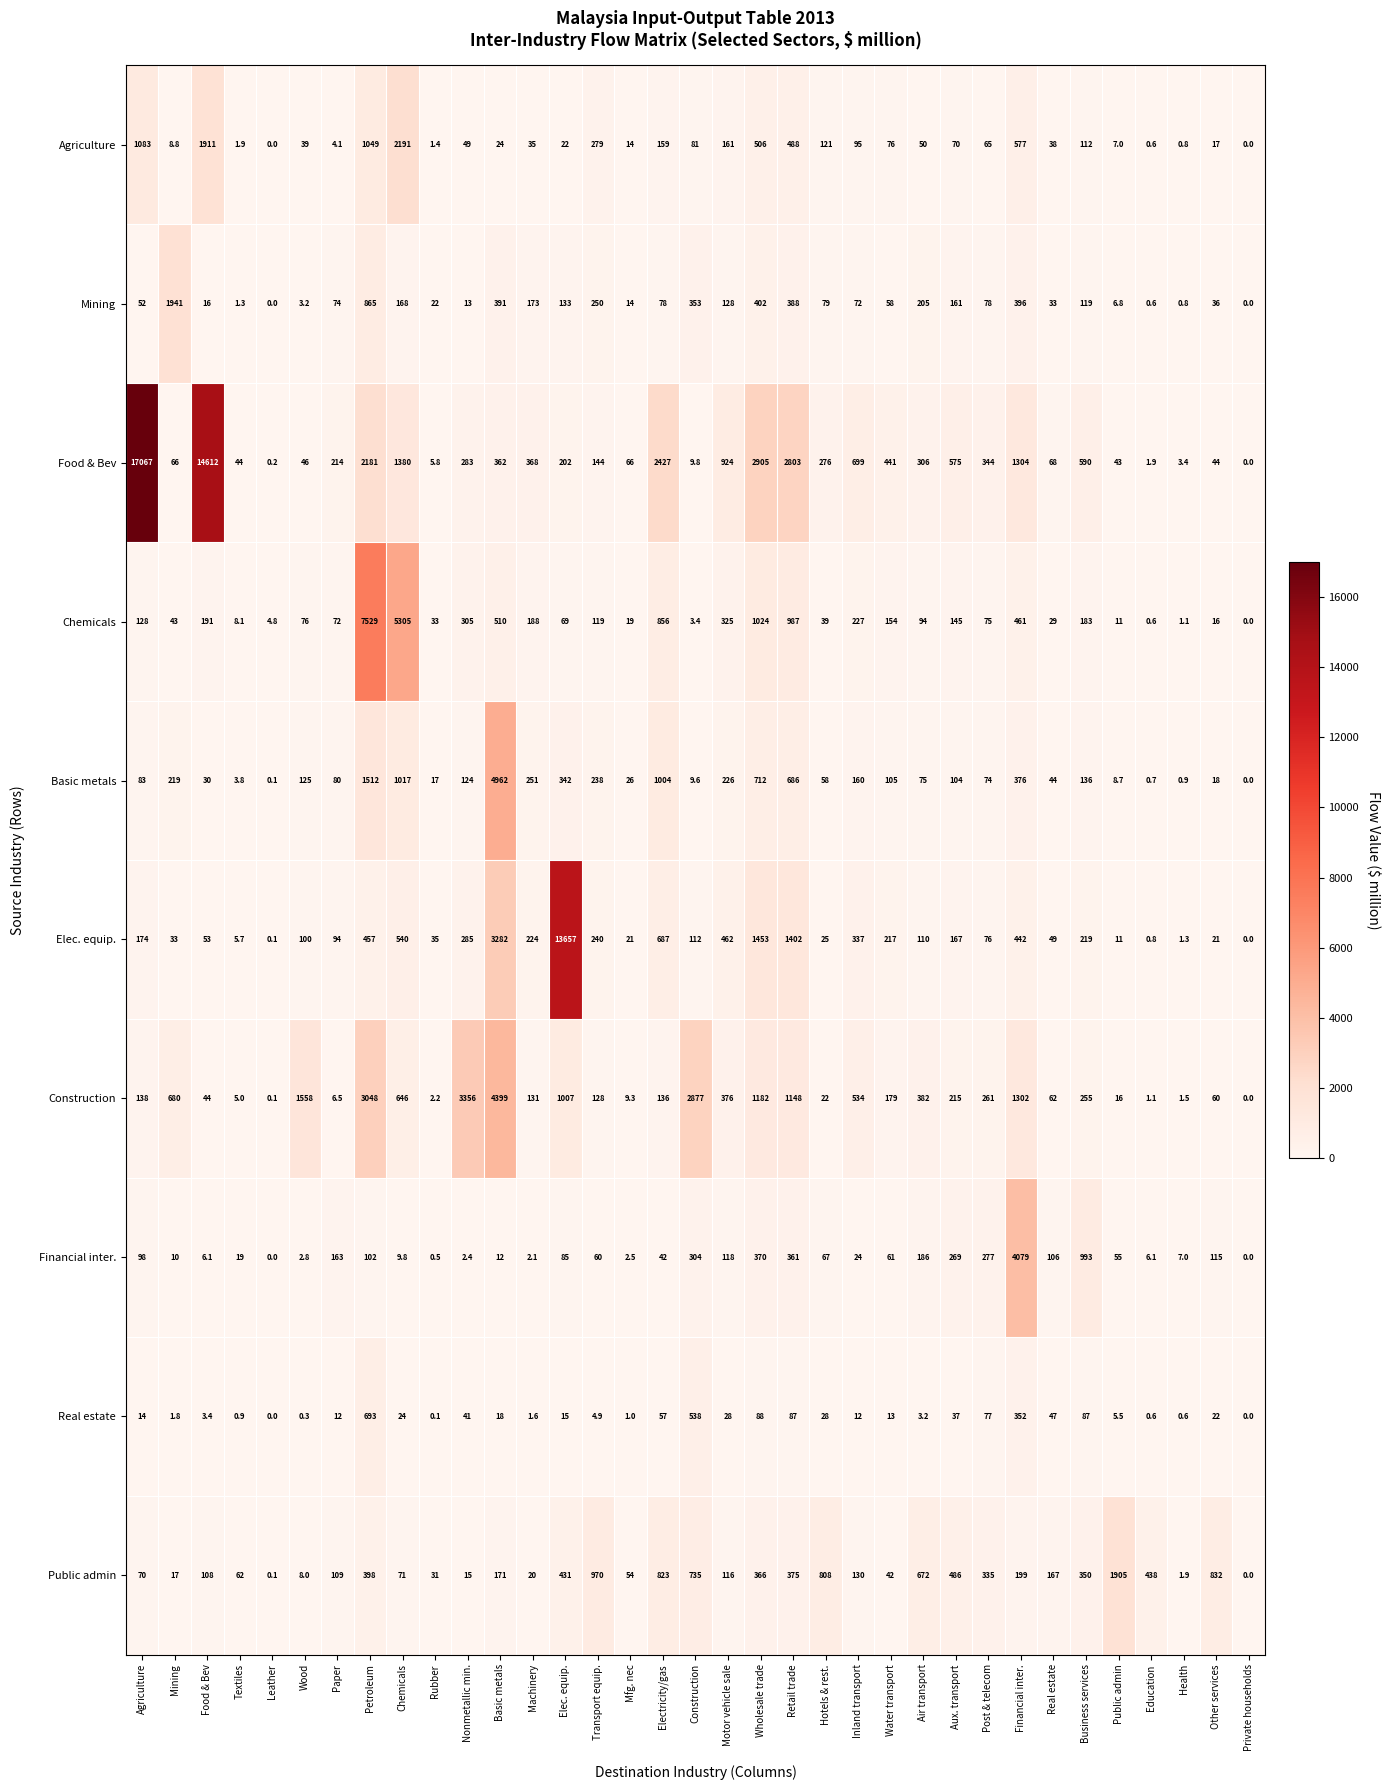

At how many categories does at least one series exceed 8086?

3